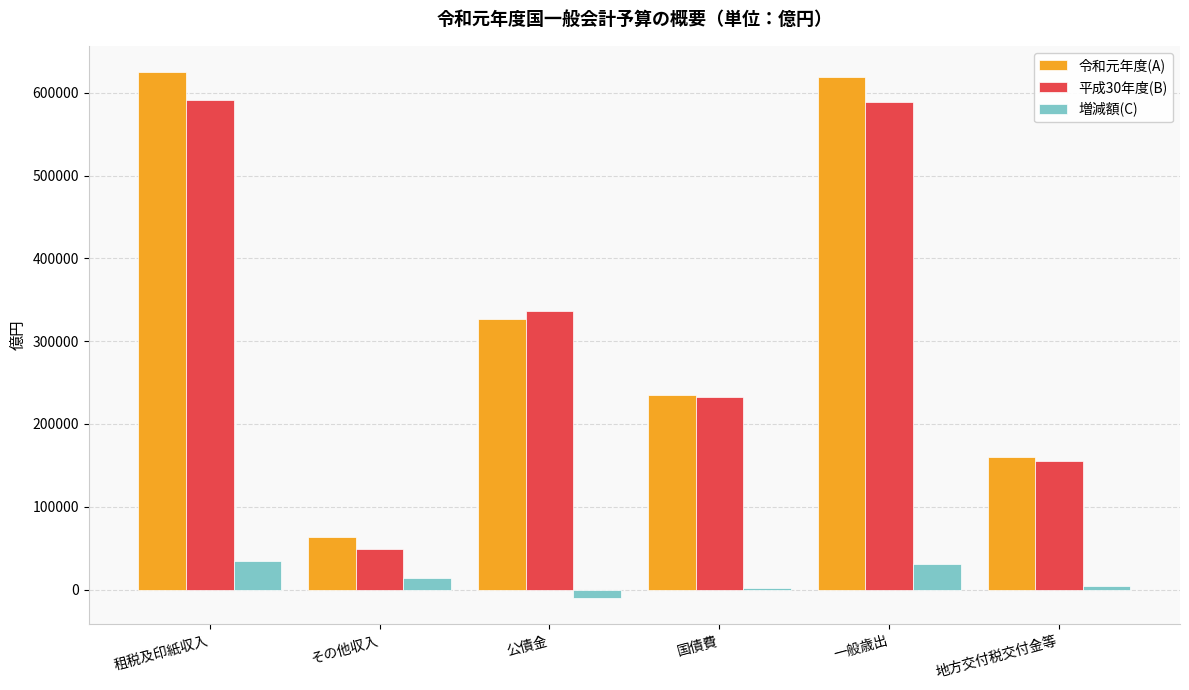

What is the difference between the 平成30年度(B) values at 一般歳出 and 租税及印紙収入?

1832